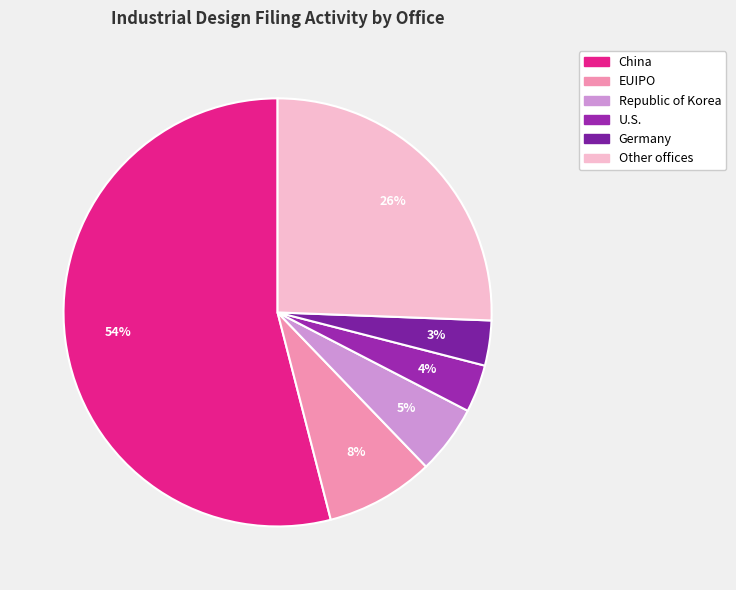

Is there any slice that represents more than half of the pie?

Yes